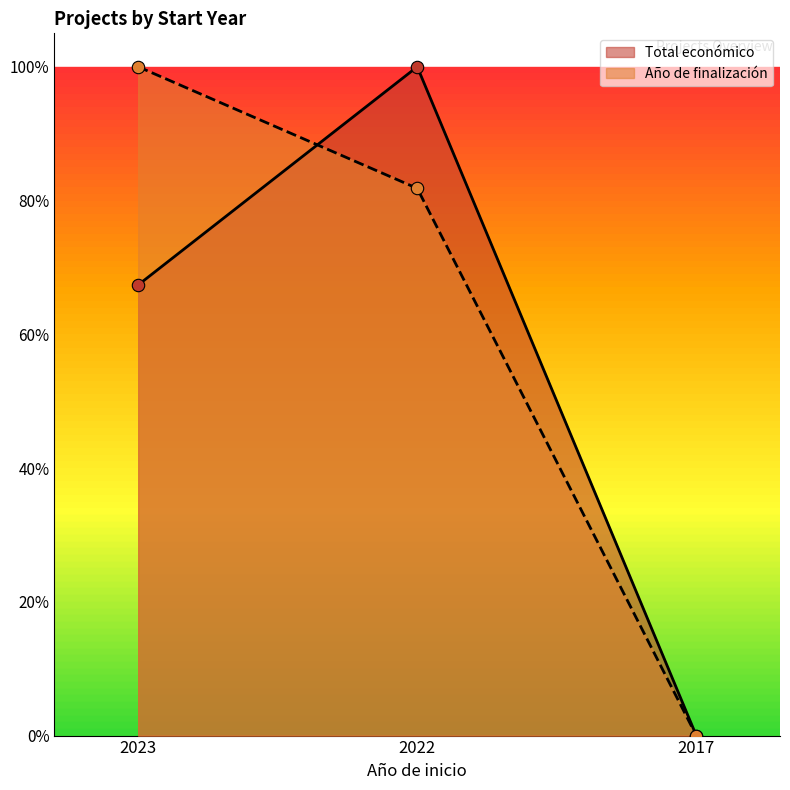

Is the value of Año de finalización at 2023 greater than the value of Total económico at 2023?

Yes